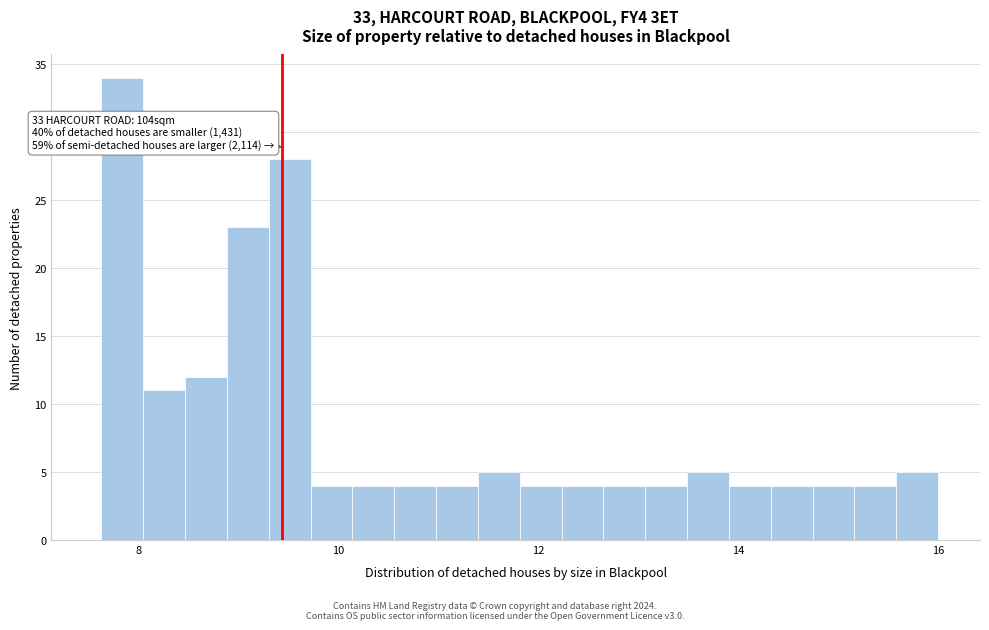

Read against the x-axis, roughly where is the centre of the tallest bar?

7.8